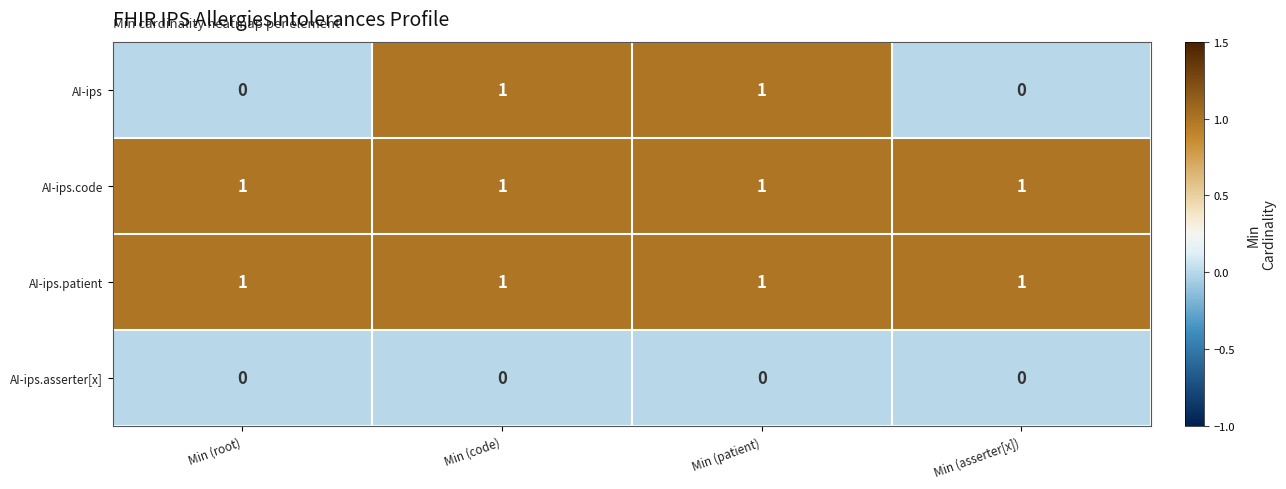

What is the greatest value displayed?

1